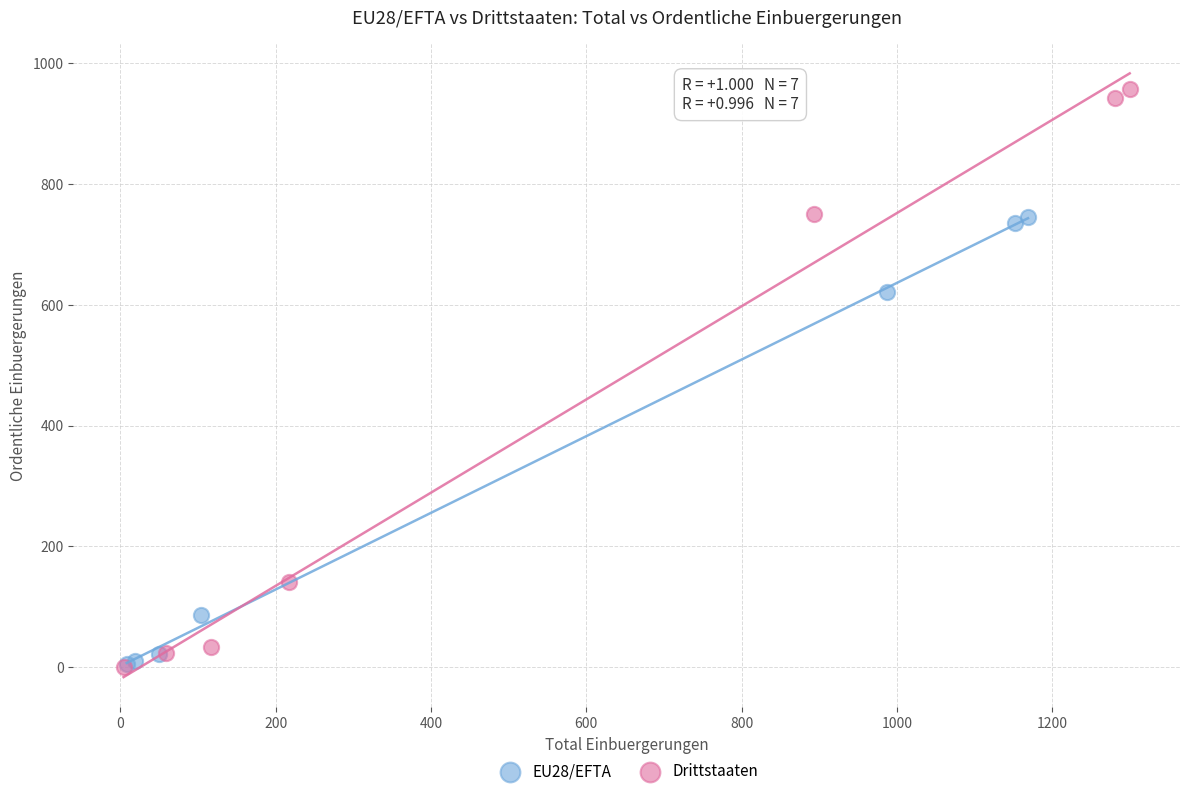

Which series has the largest Y range (max minus min)?

Drittstaaten